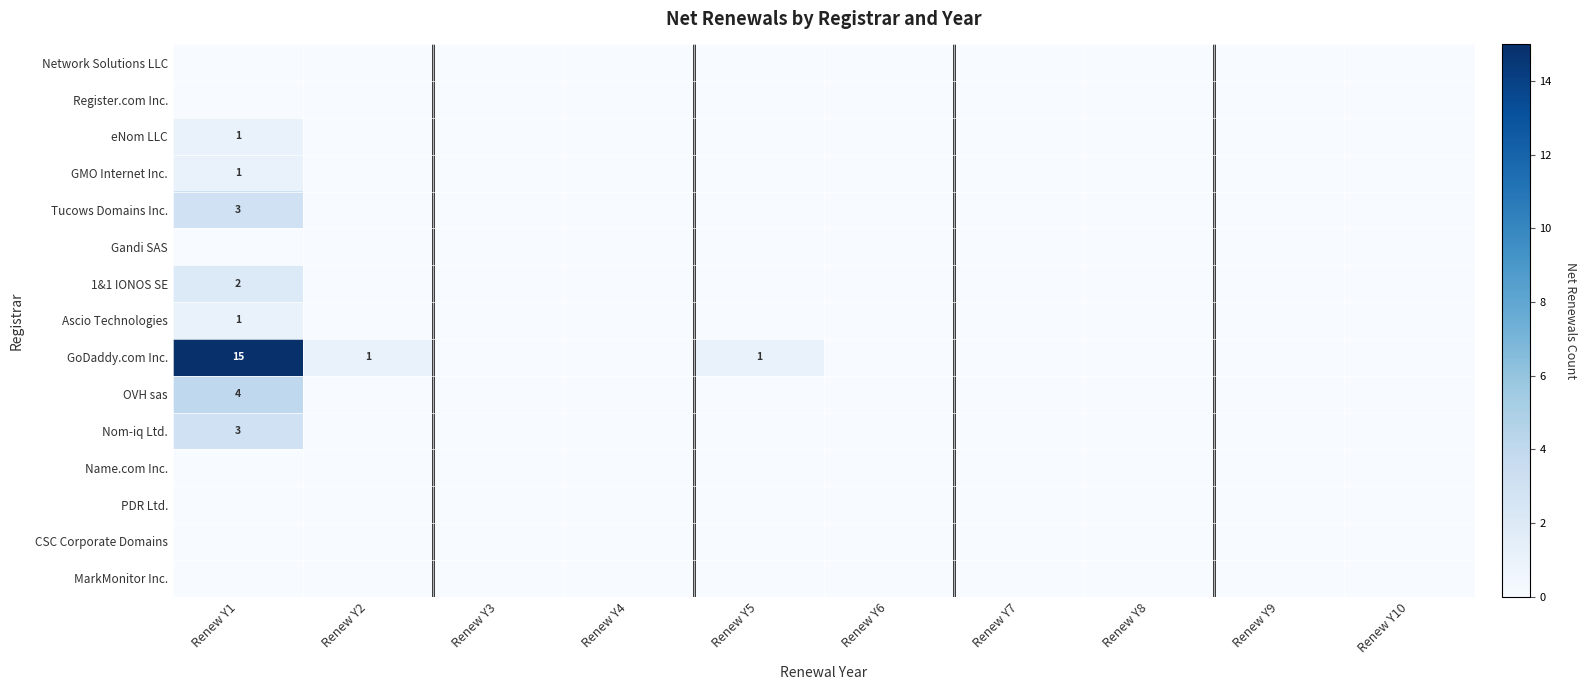

At how many categories does at least one series exceed 1?

1